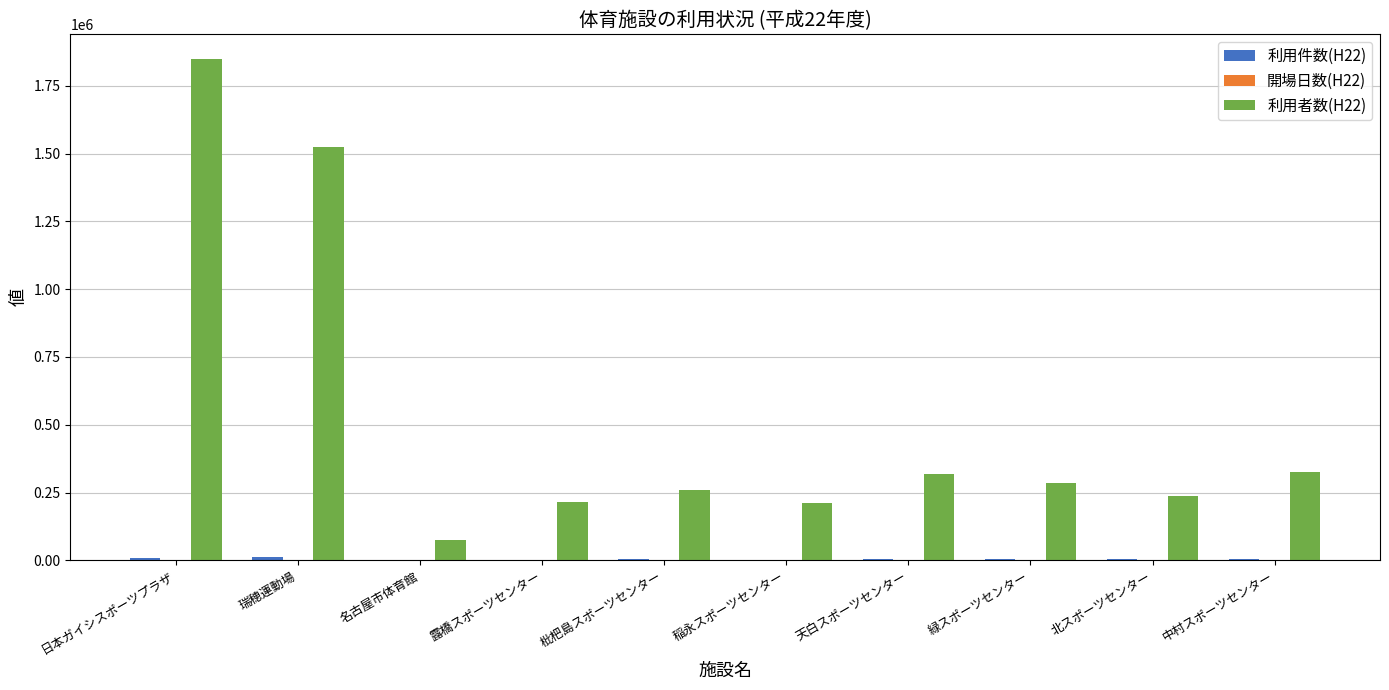

True or false: 利用者数(H22) has a value of 155806 at 緑スポーツセンター.

False